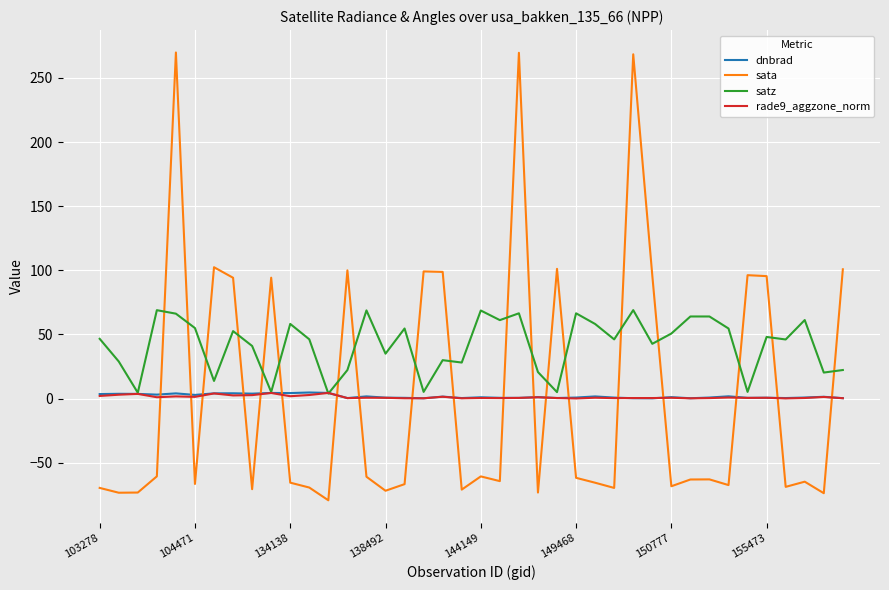

After their last crossing, which series has the higher values: satz or dnbrad?

satz